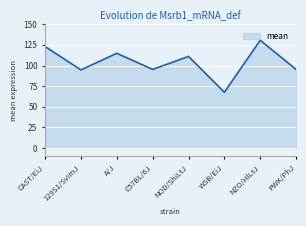

Which category has the lowest value across all series?

WSB/EiJ